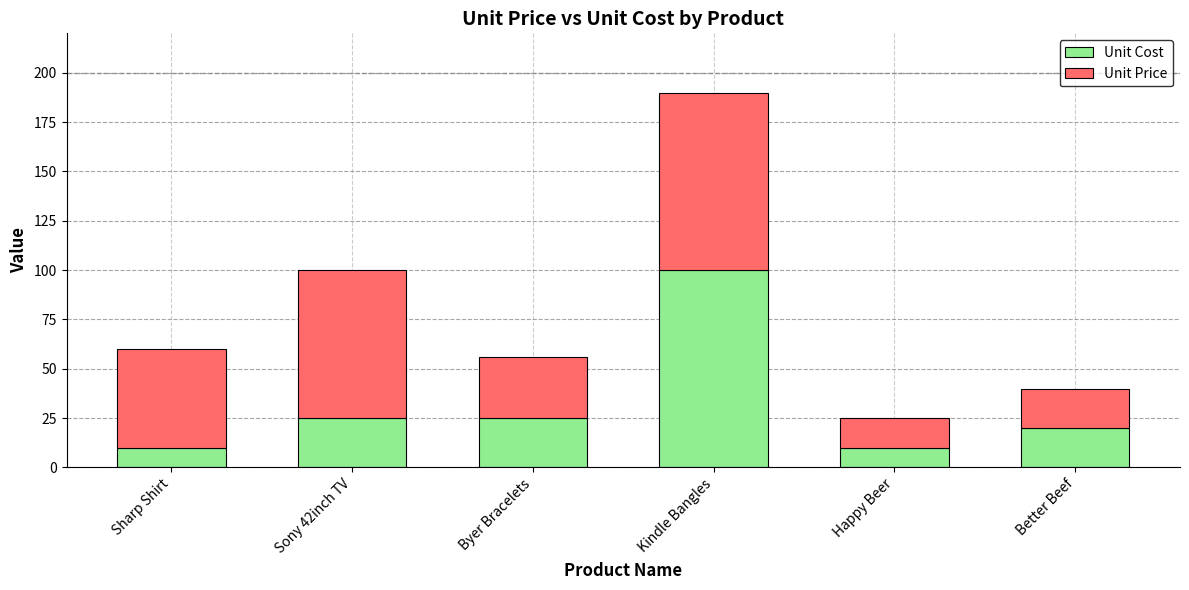

The value of Unit Cost at Better Beef is 30.3. True or false?

False